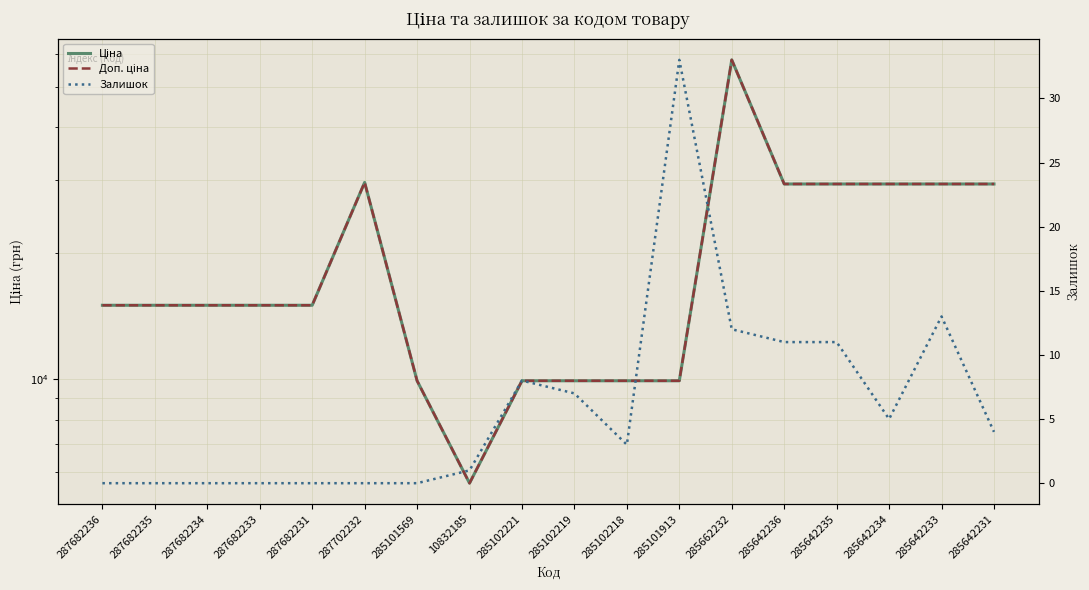

At how many categories does at least one series exceed 19618?

7